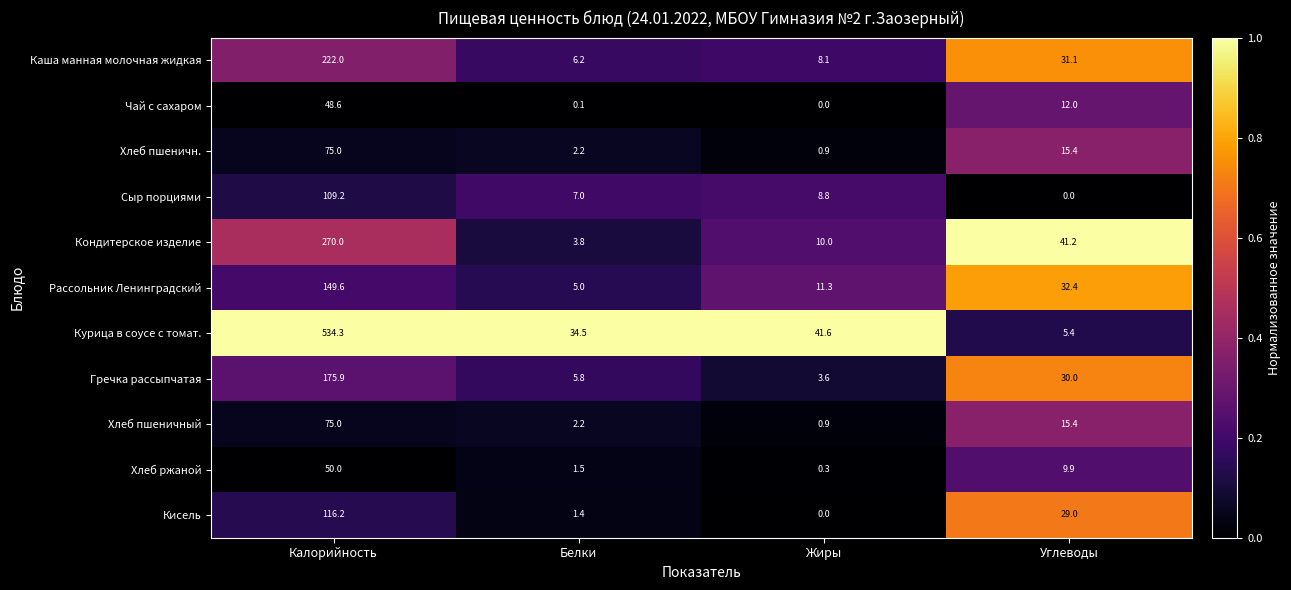

Is it true that Хлеб пшеничный equals 0.9 at Жиры?

True